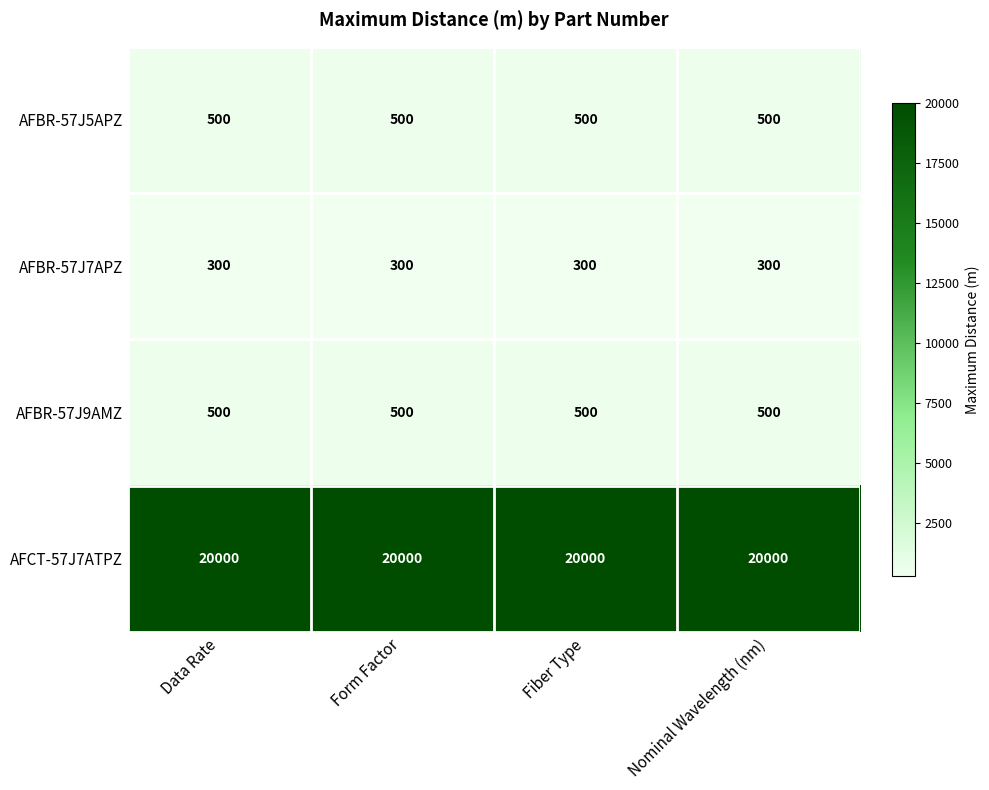

What is the spread (max minus min) of values at Data Rate?

19700